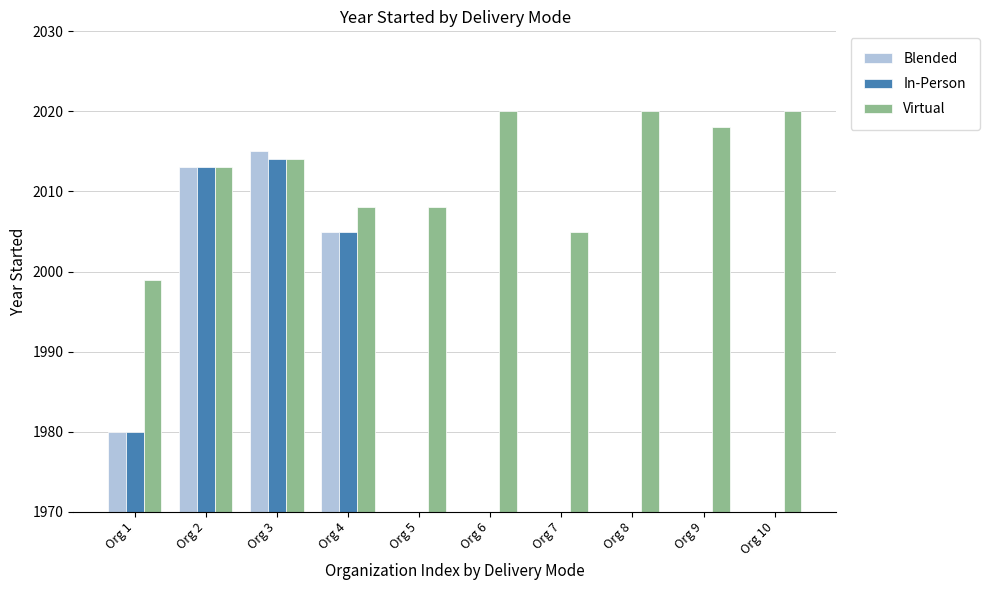

At Org 8, list the series in order from smallest to largest.

Blended, In-Person, Virtual